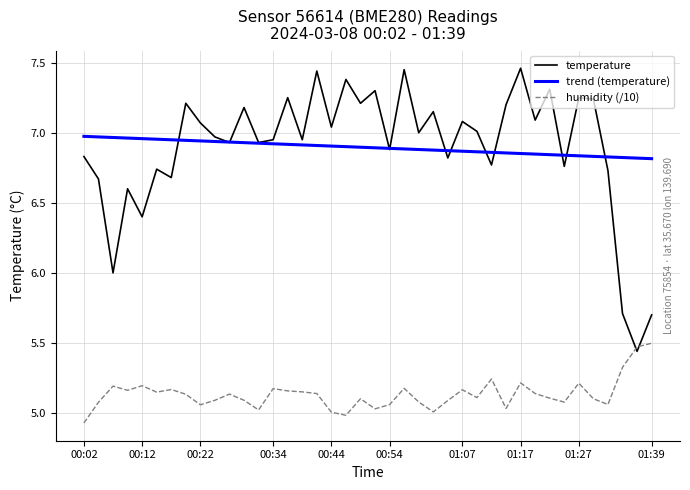

How many intersections are there between temperature and humidity (/10)?

2